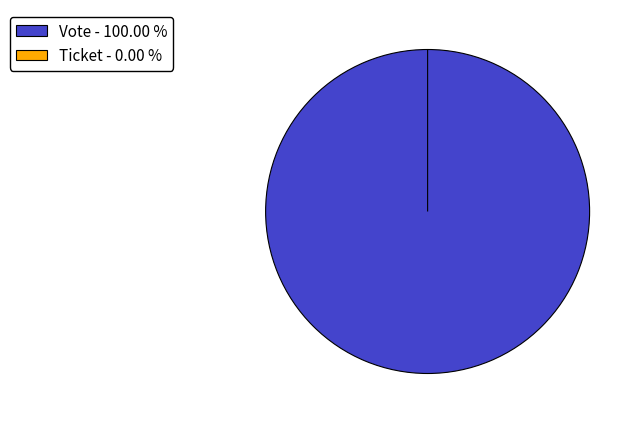

Does any single category account for the majority?

Yes